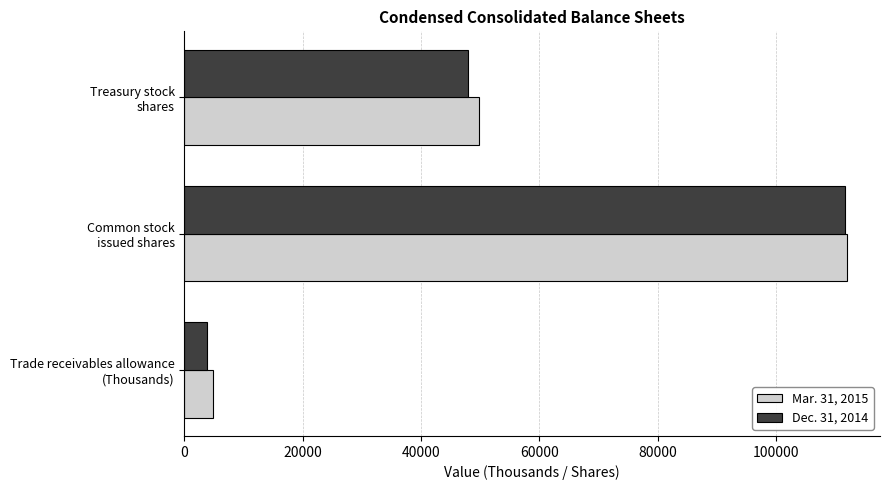

Which series has the largest range (max minus min)?

Dec. 31, 2014